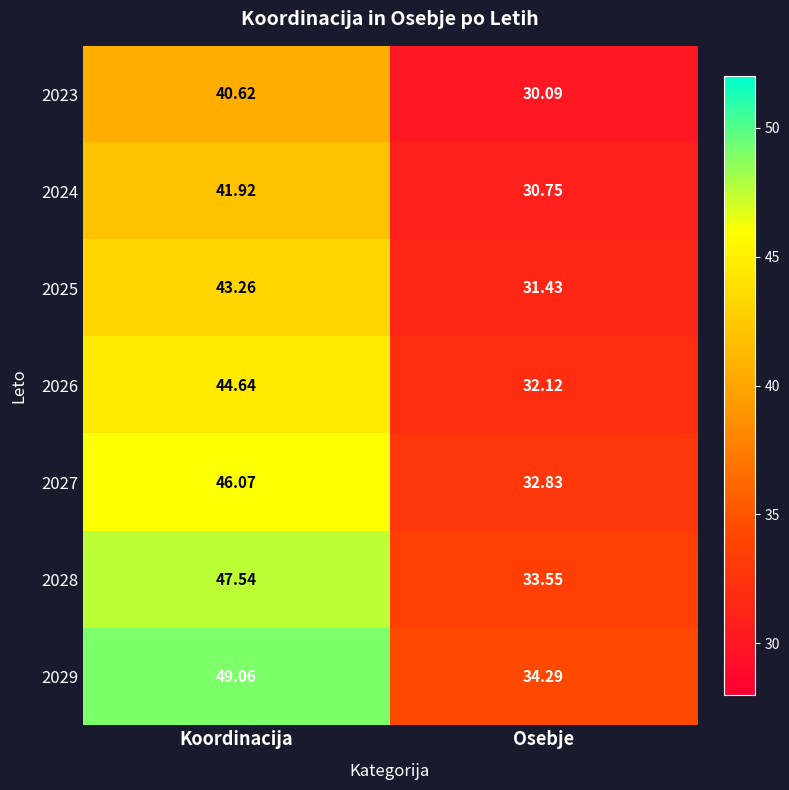

Is the value of 2028 at Koordinacija greater than the value of 2024 at Koordinacija?

Yes